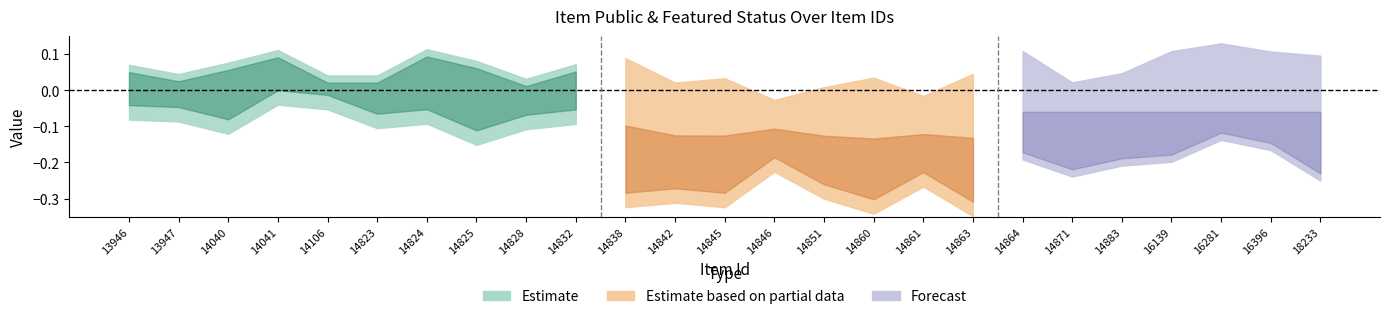

Is the value of featured at 16396 greater than the value of public at 16139?

No